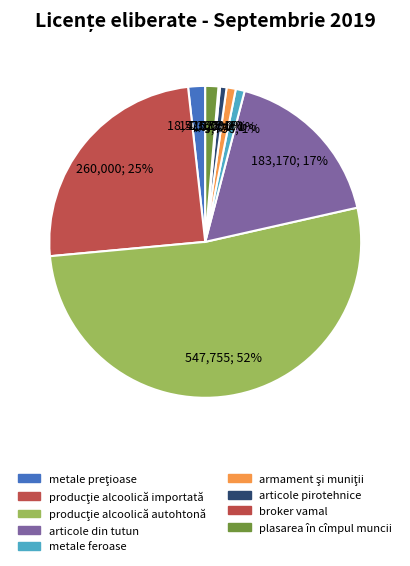

Which slice is the largest?

producţie alcoolică autohtonă